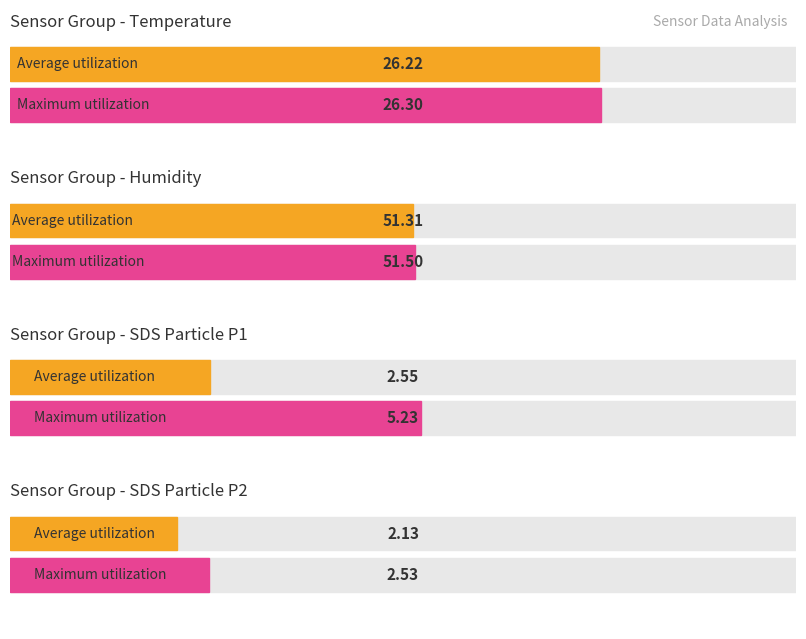

How many bars are there in each group?

2